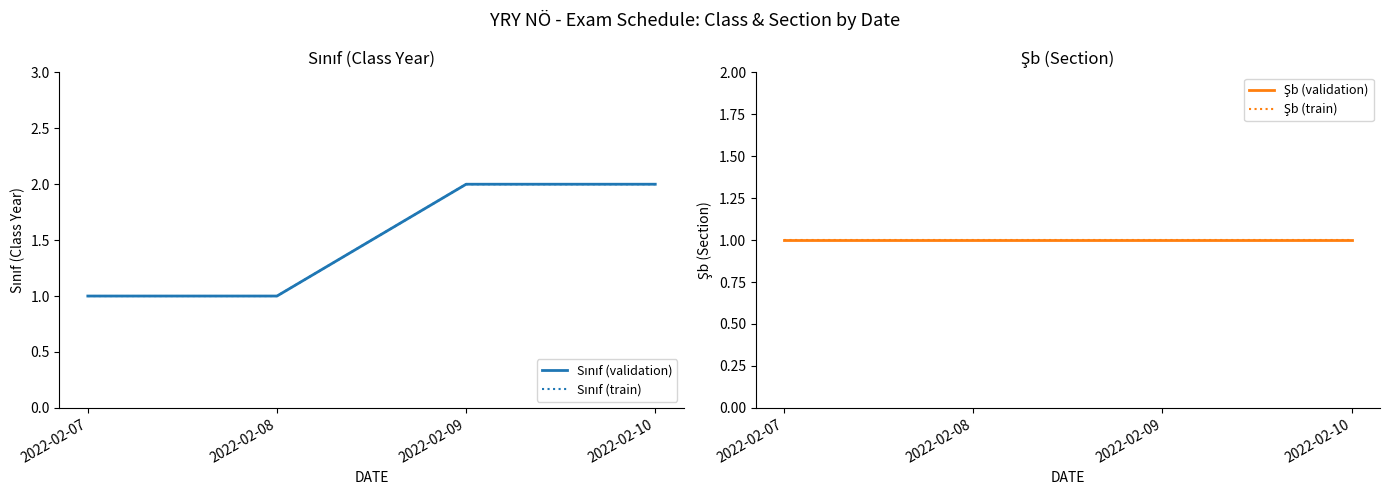

How many lines are shown in the chart?

4